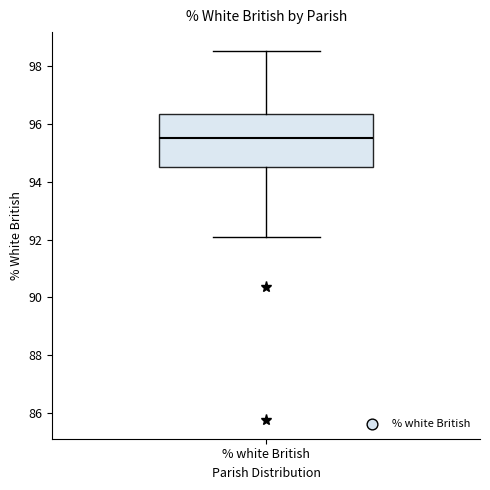

Read this box plot against the y-axis: the position of the median line, the range covered by the box, and the ends of both whiskers. The values are not printed on the chart, so give them approximately, as read against the axis.

median 95.6, box 94.6 to 96.4, whiskers 92.0 to 98.6